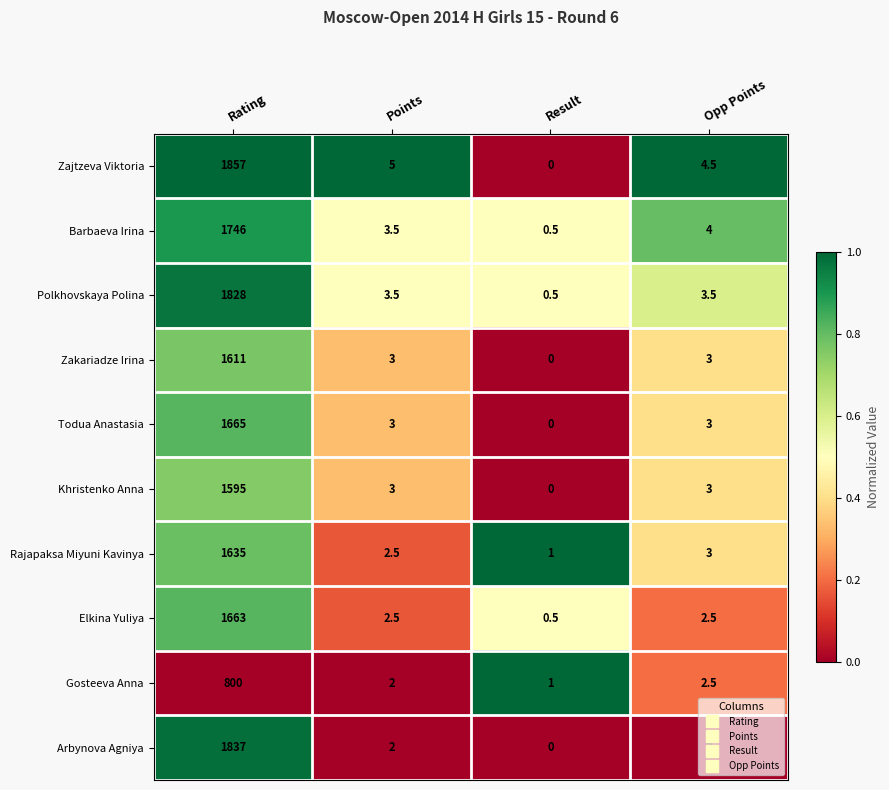

Where does the Khristenko Anna series first go above 3?

Rating